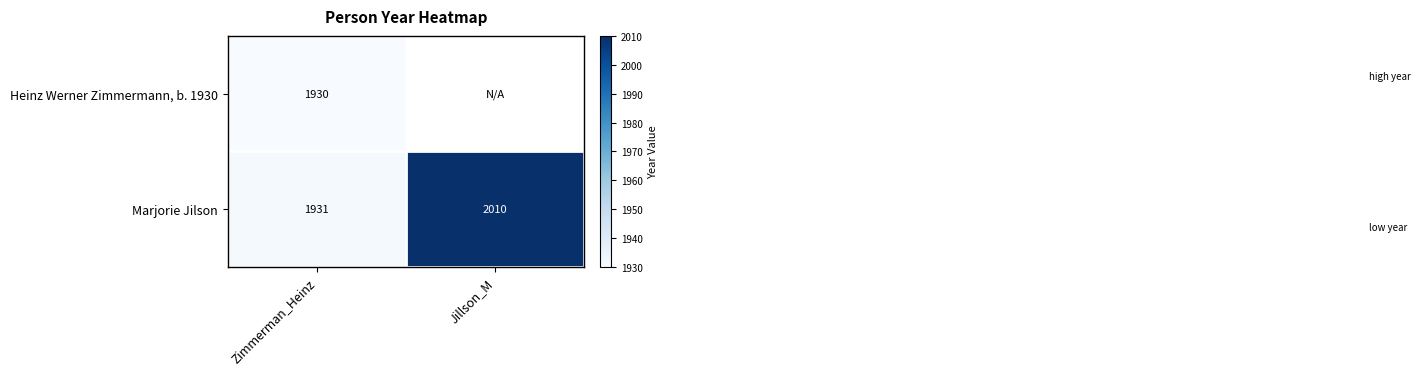

At which label does Marjorie Jilson reach its peak?

Jillson_M